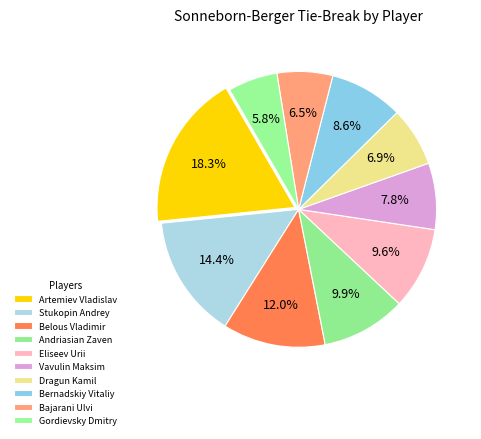

What is the ratio of the value at Belous Vladimir to the value at Gordievsky Dmitry?

2.1